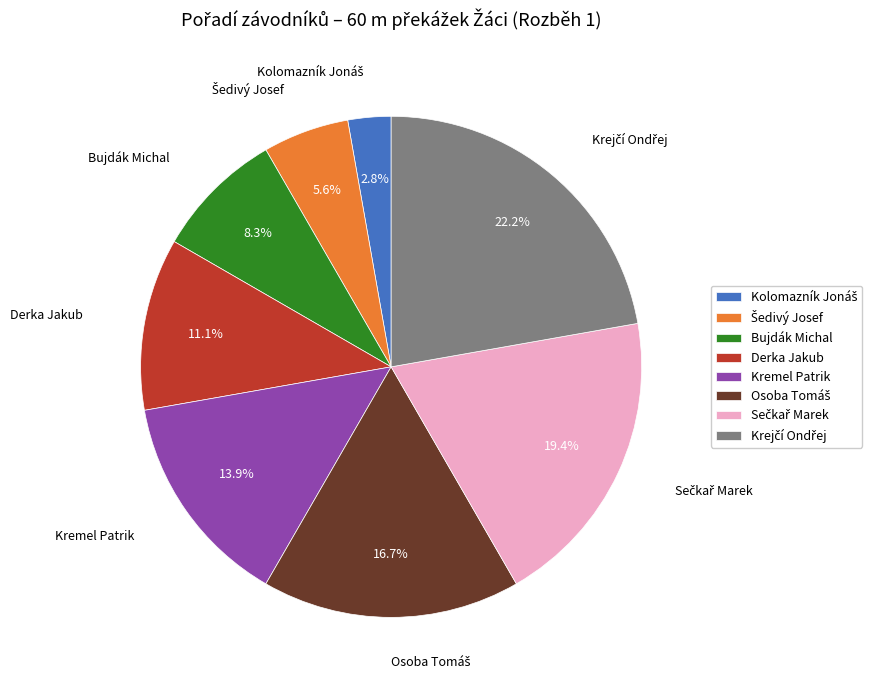

Is the sum of Bujdák Michal and Derka Jakub greater than half?

No